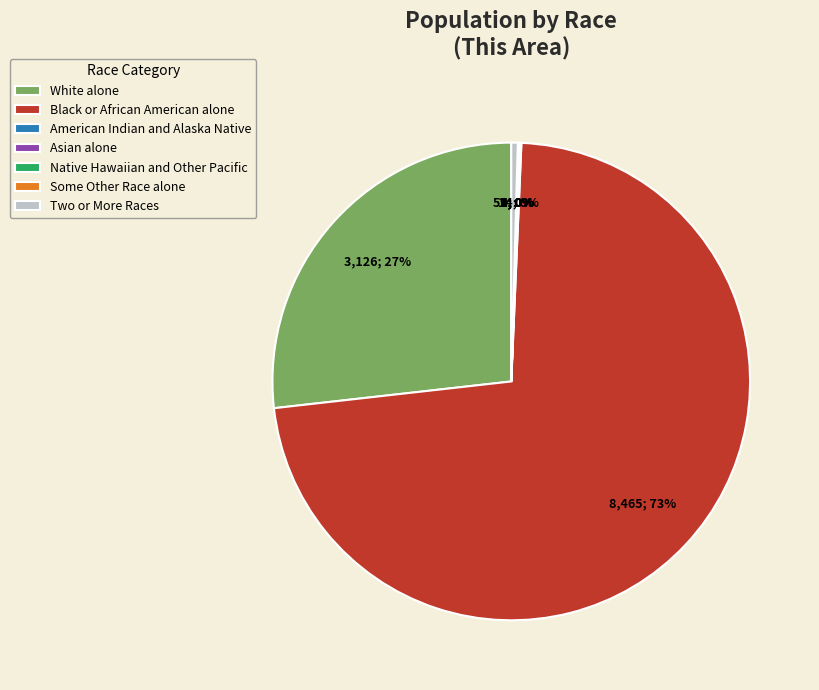

Is it true that White alone is 27% of the pie?

True